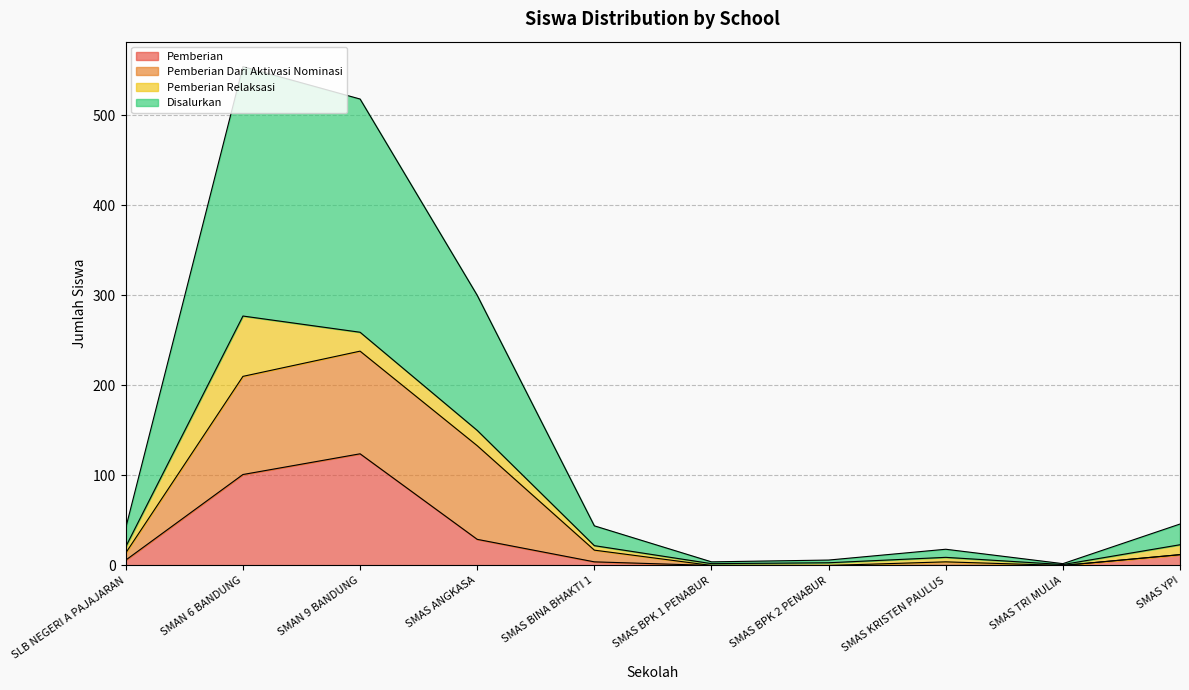

What is the highest value of the Pemberian series?

124